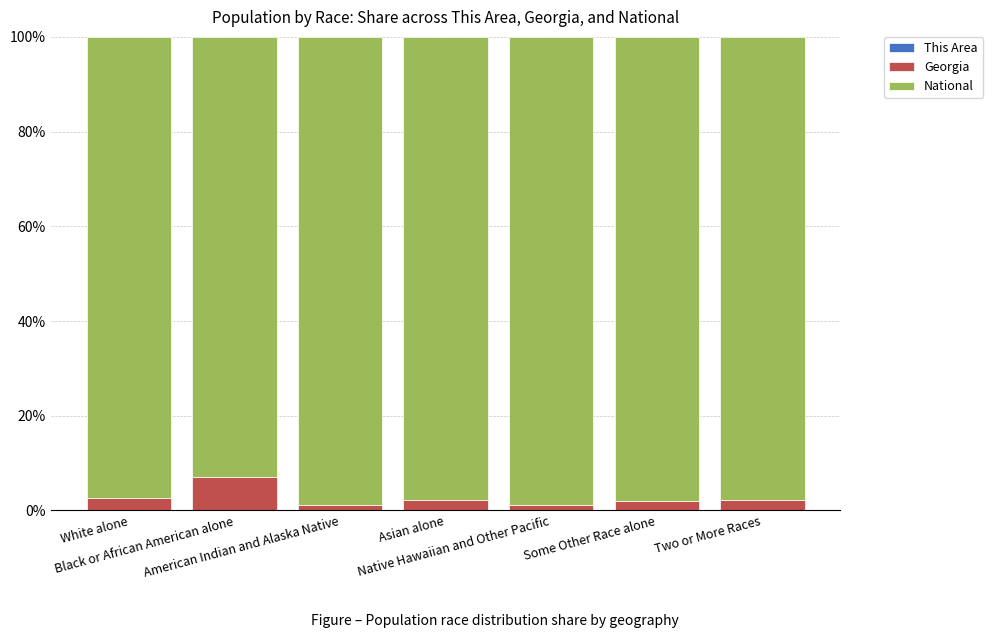

True or false: Georgia has a value of 2.5 at White alone.

True